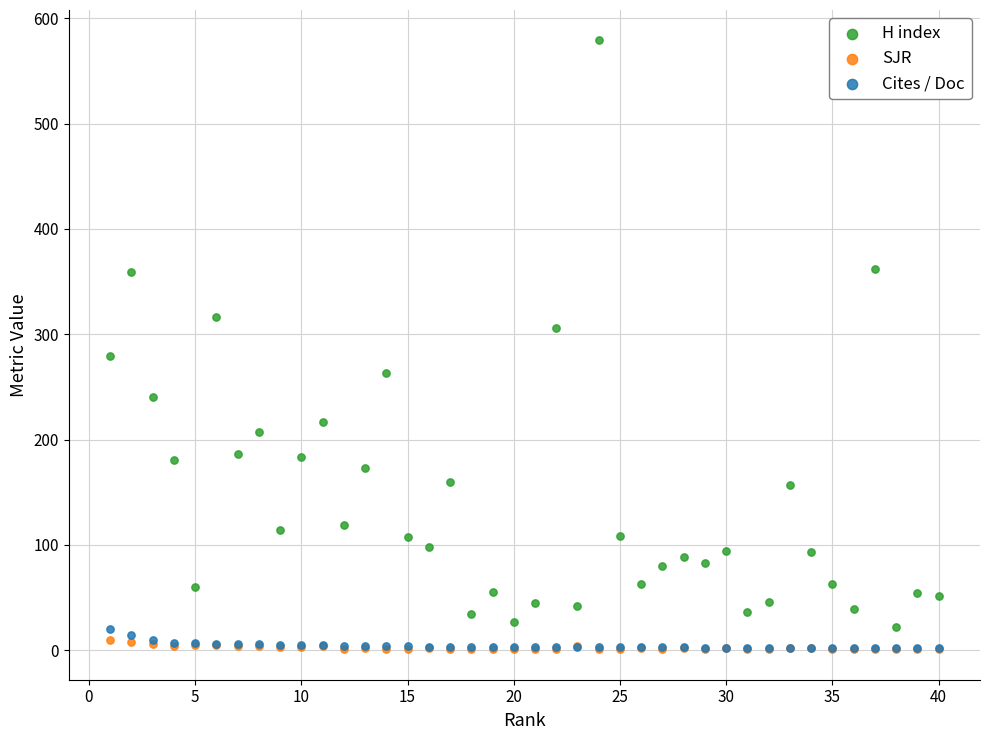

Across all series, what Y value is closest to 289?

279.0